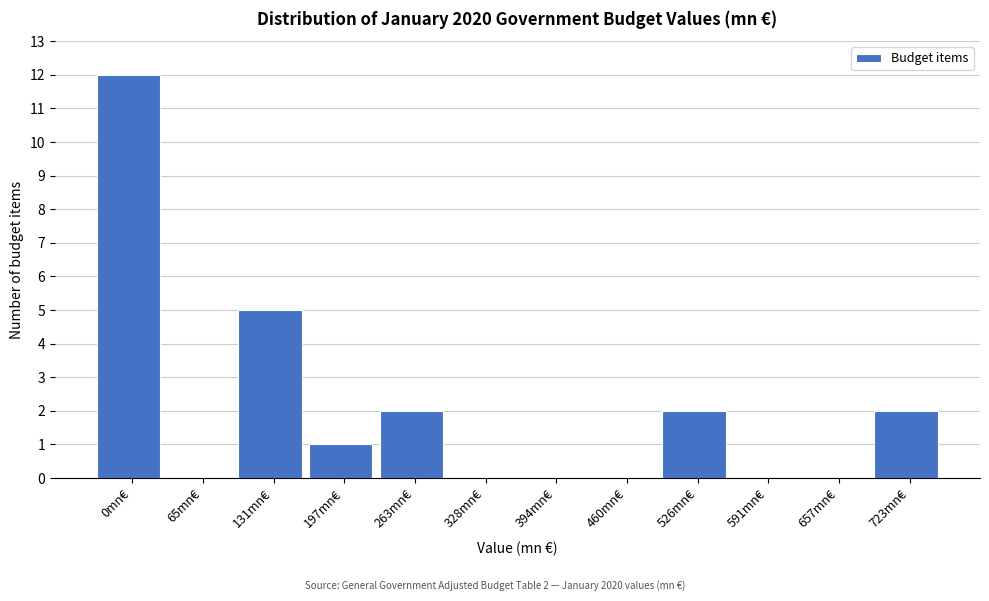

Reading left to right, list all the values displayed in this chart.

0mn€=12	65mn€=0	131mn€=5	197mn€=1	263mn€=2	328mn€=0	394mn€=0	460mn€=0	526mn€=2	591mn€=0	657mn€=0	723mn€=2